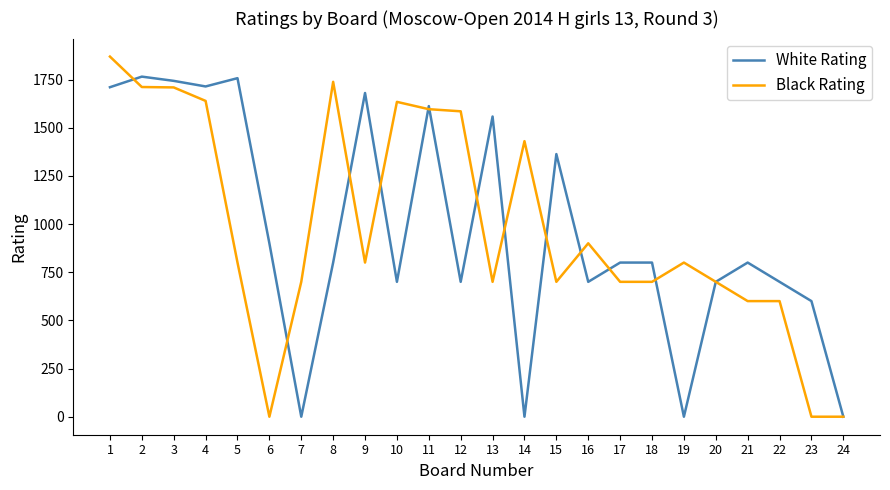

How many series are shown in this chart?

2